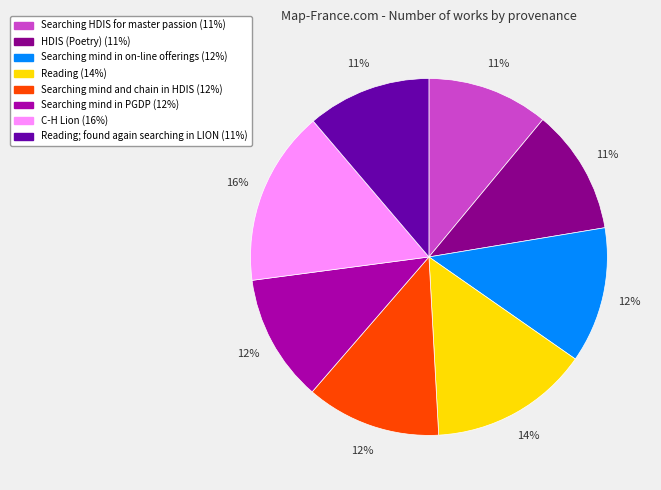

To the nearest percent, what is the difference between the largest and smallest slice percentages?

5%